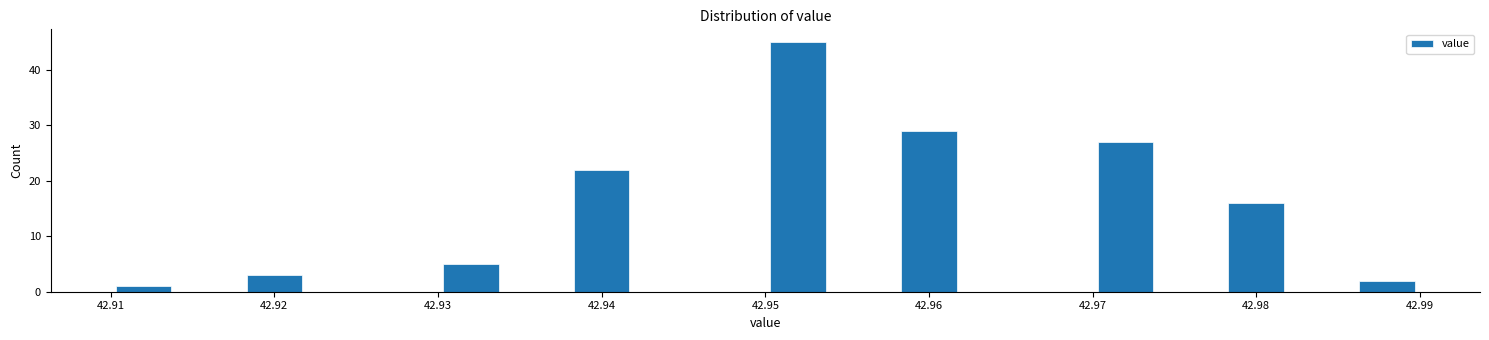

Reading left to right, list every bar in this chart as the range it spans on the x-axis followed by its height. The values are not printed on the chart, so give them approximately, as read against the axis.

42.910 to 42.914: 1
42.914 to 42.918: 0
42.918 to 42.922: 3
42.922 to 42.926: 0
42.926 to 42.930: 0
42.930 to 42.934: 5
42.934 to 42.938: 0
42.938 to 42.942: 22
42.942 to 42.946: 0
42.946 to 42.950: 0
42.950 to 42.954: 45
42.954 to 42.958: 0
42.958 to 42.962: 29
42.962 to 42.966: 0
42.966 to 42.970: 0
42.970 to 42.974: 27
42.974 to 42.978: 0
42.978 to 42.982: 16
42.982 to 42.986: 0
42.986 to 42.990: 2